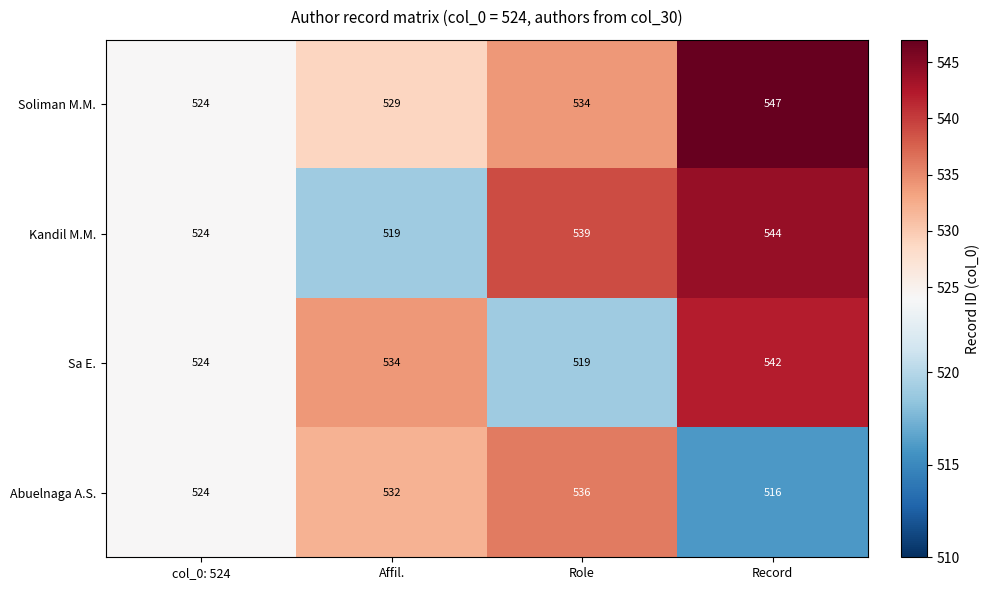

How many series are shown in this chart?

4